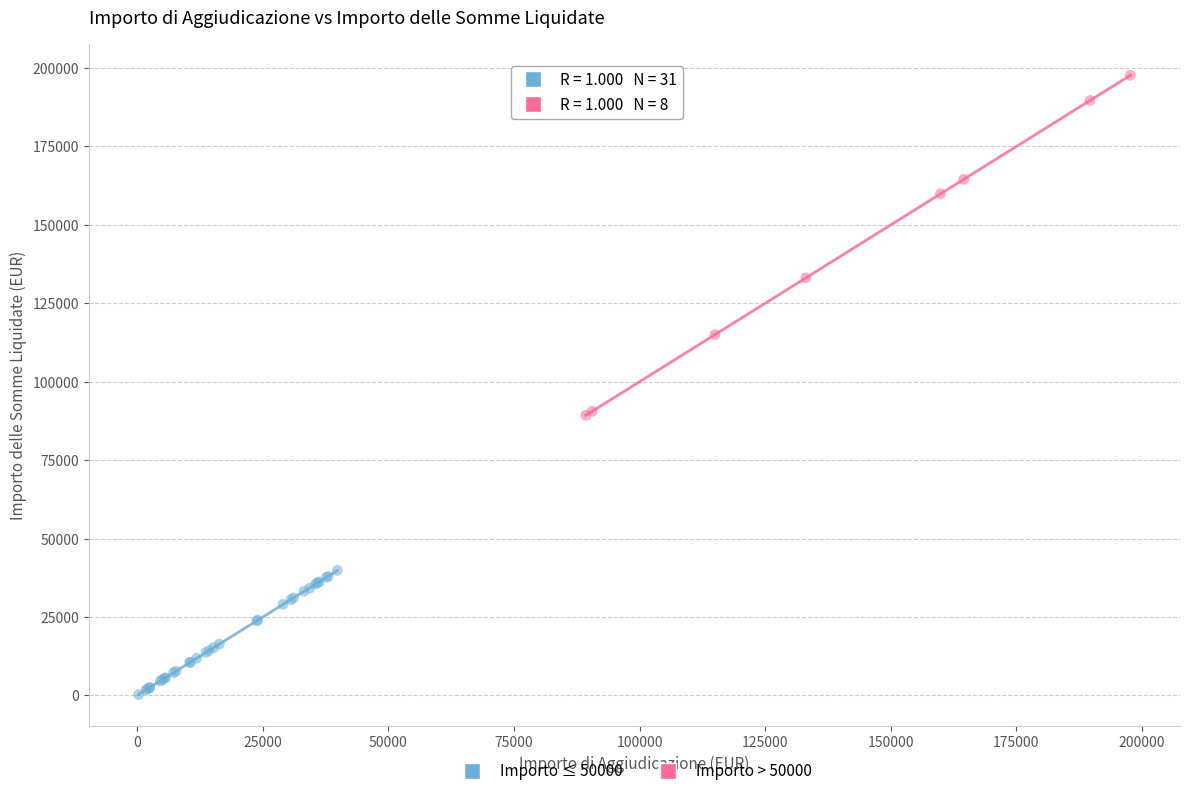

Which series has the largest Y range (max minus min)?

Importo > 50000